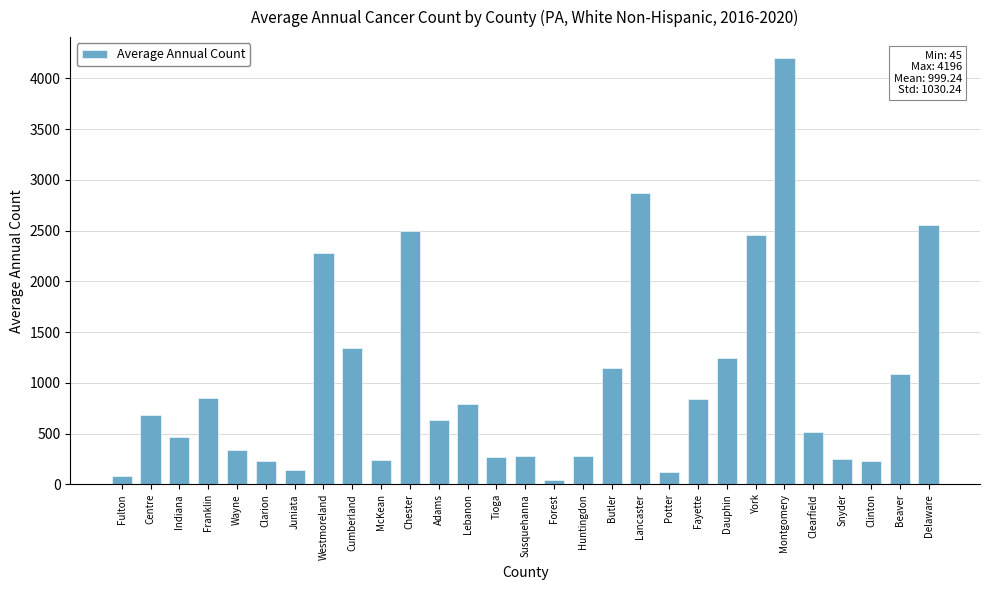

What is the value of the 2nd bar from the left?

687